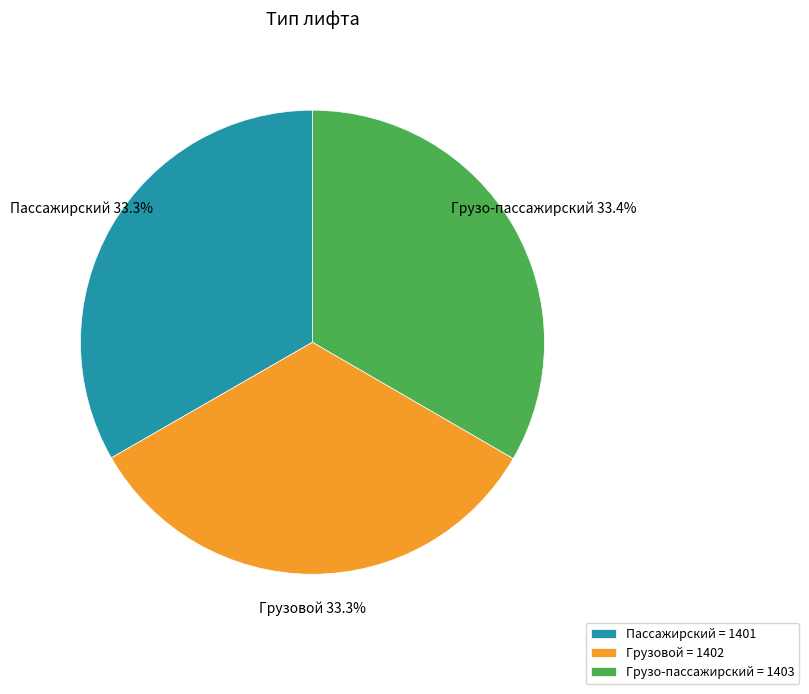

Is Грузовой the majority of the pie?

No